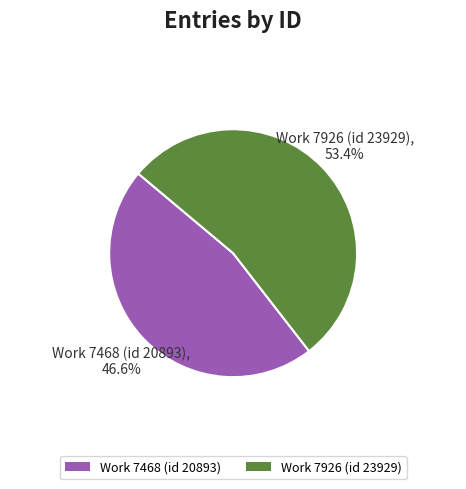

To the nearest percent, what is the combined percentage of Work 7926 (id 23929) and Work 7468 (id 20893)?

100%